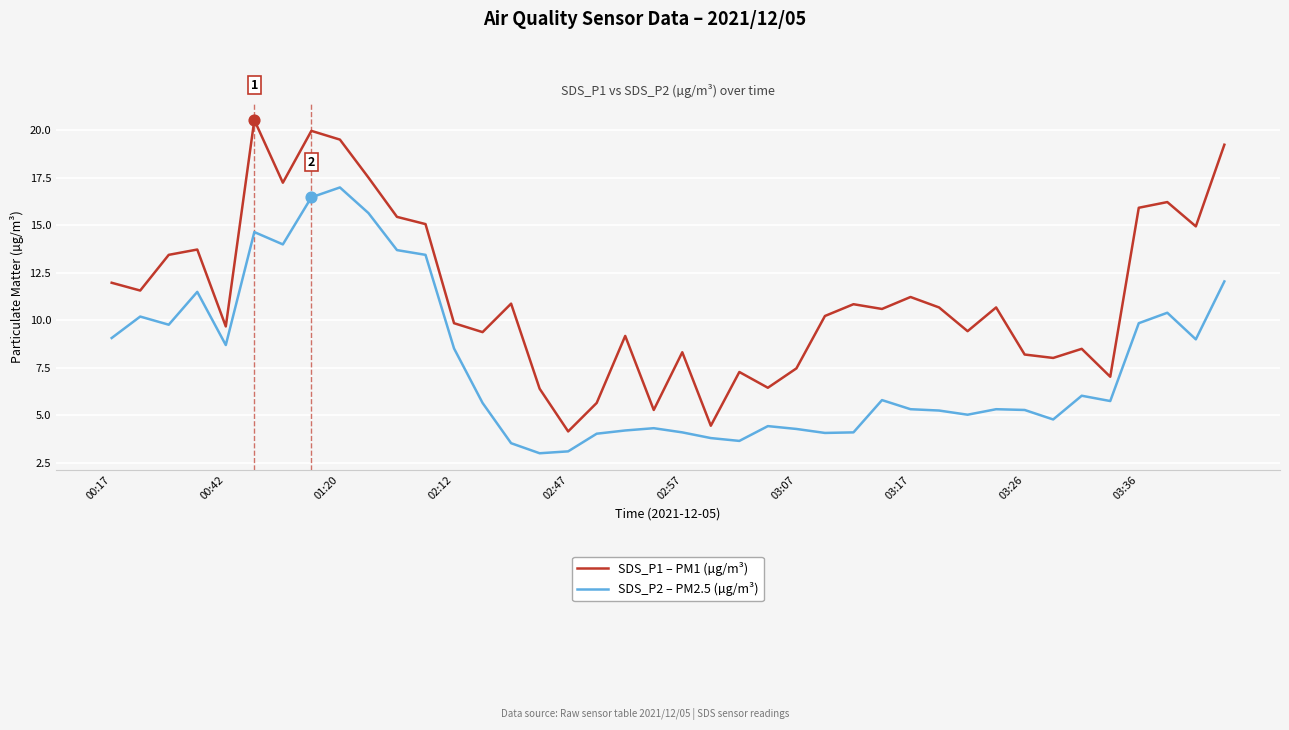

What are all the series names shown in the legend?

SDS_P1 – PM1 (µg/m³), SDS_P2 – PM2.5 (µg/m³)